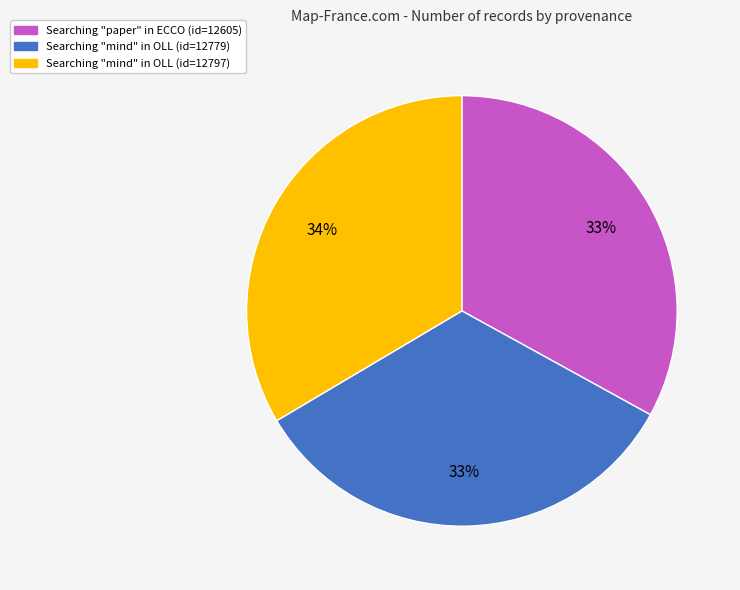

Does Searching "mind" in OLL (id=12797) represent more than half of the total?

No